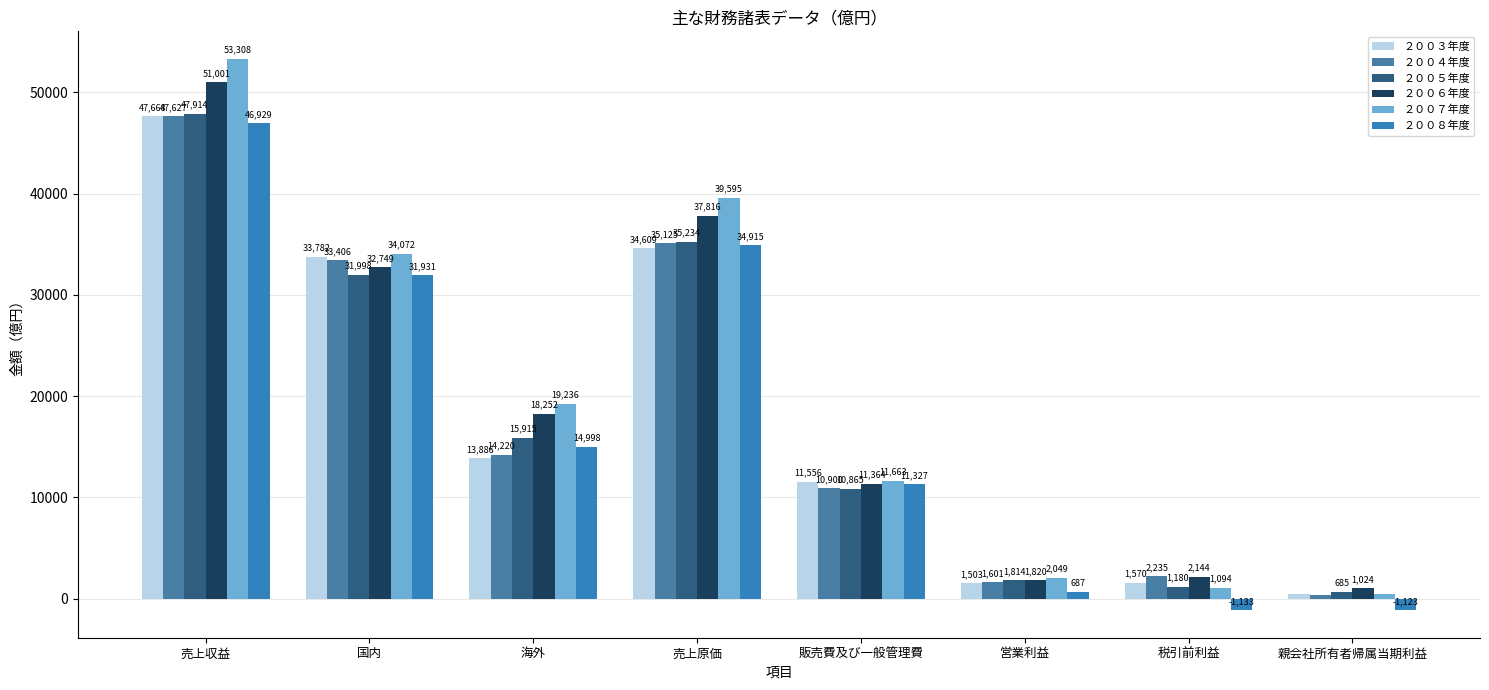

What is the difference between the second highest and minimum values in the ２００５年度 series?

34549